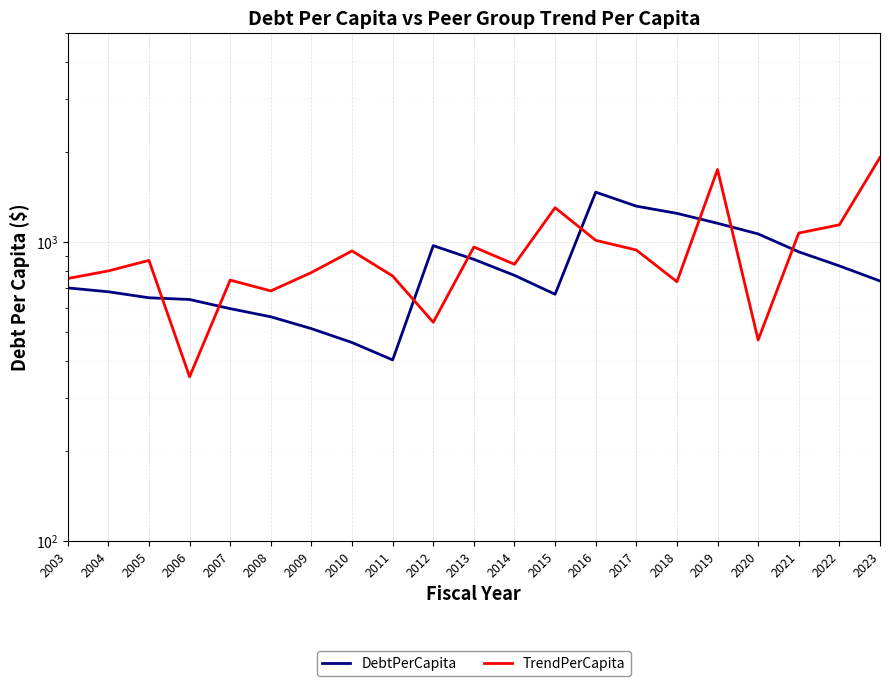

Reading left to right, what are all the values shown in this chart?

DebtPerCapita: 2003=702.0	2004=681.4	2005=650.6	2006=642.0	2007=598.3	2008=561.9	2009=512.9	2010=460.8	2011=403.0	2012=972.2	2013=874.8	2014=773.3	2015=668.5	2016=1468.1	2017=1318.1	2018=1246.7	2019=1155.1	2020=1064.1	2021=926.9	2022=831.7	2023=740.4
TrendPerCapita: 2003=754.7	2004=800.3	2005=867.6	2006=354.1	2007=745.5	2008=685.9	2009=790.5	2010=933.6	2011=769.5	2012=538.6	2013=961.9	2014=842.2	2015=1302.4	2016=1012.8	2017=940.0	2018=736.3	2019=1748.4	2020=470.0	2021=1071.2	2022=1141.6	2023=1918.4